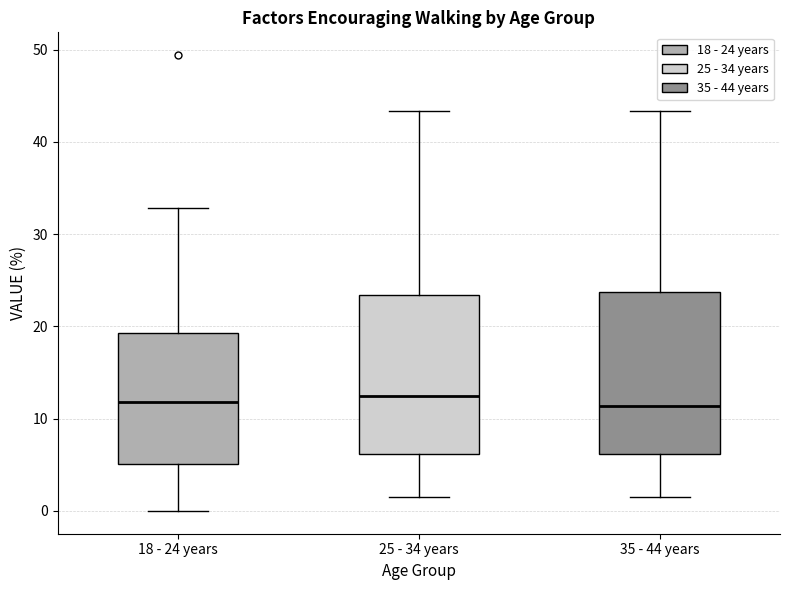

Reading left to right, read every box against the y-axis: the position of its median line, the range the box covers, and the ends of its whiskers. The values are not printed on the chart, so give them approximately, as read against the axis.

18 - 24 years: median 12, box 5 to 19, whiskers 0 to 33
25 - 34 years: median 12, box 6 to 23, whiskers 2 to 43
35 - 44 years: median 11, box 6 to 24, whiskers 2 to 43